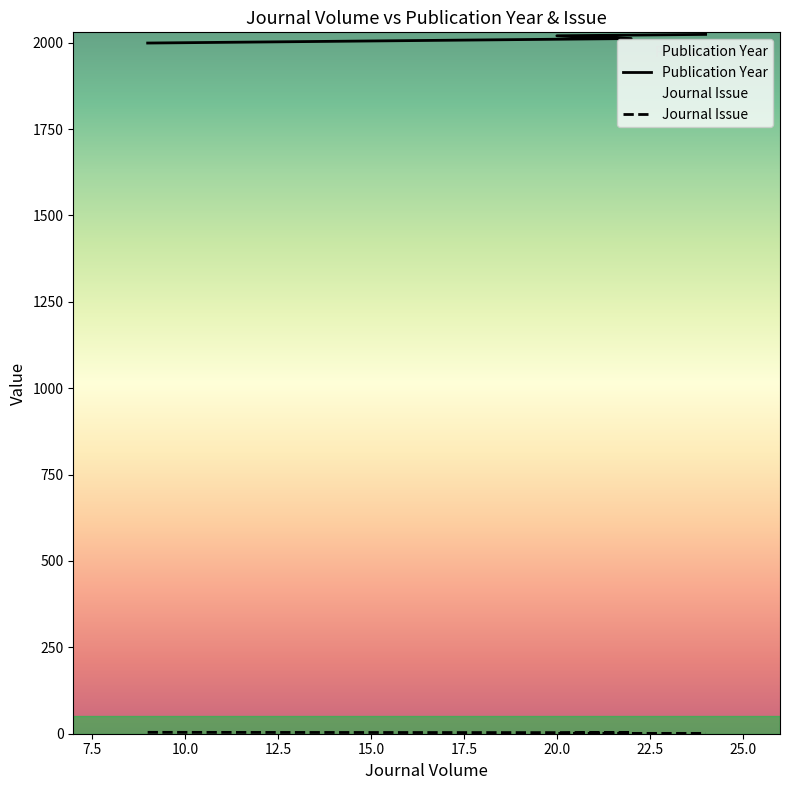

True or false: Publication Year and Journal Issue cross at least once.

False